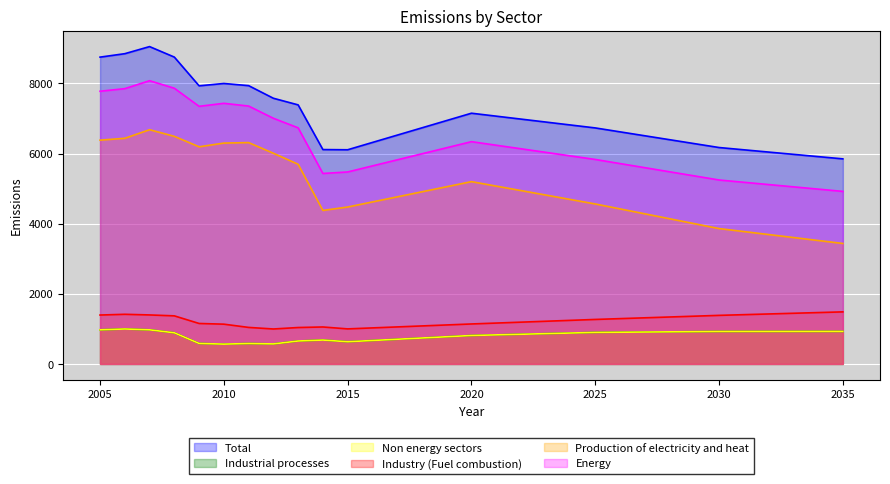

At which label does Energy reach its peak?

2007